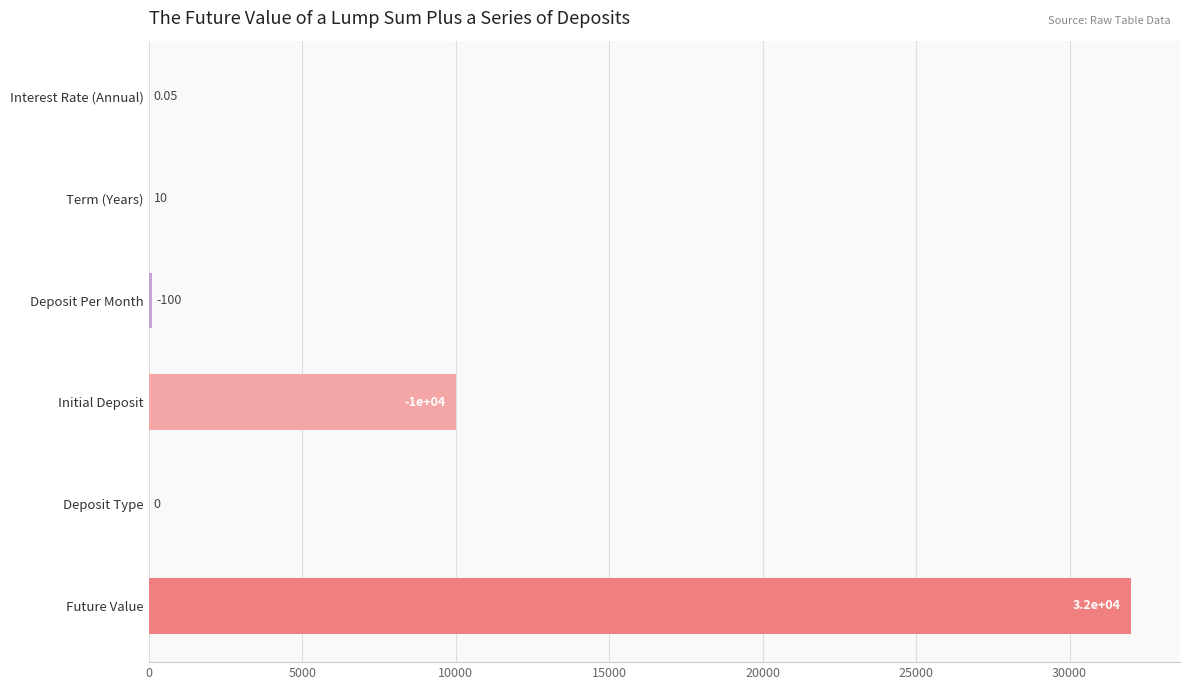

How many positive values are there?

5